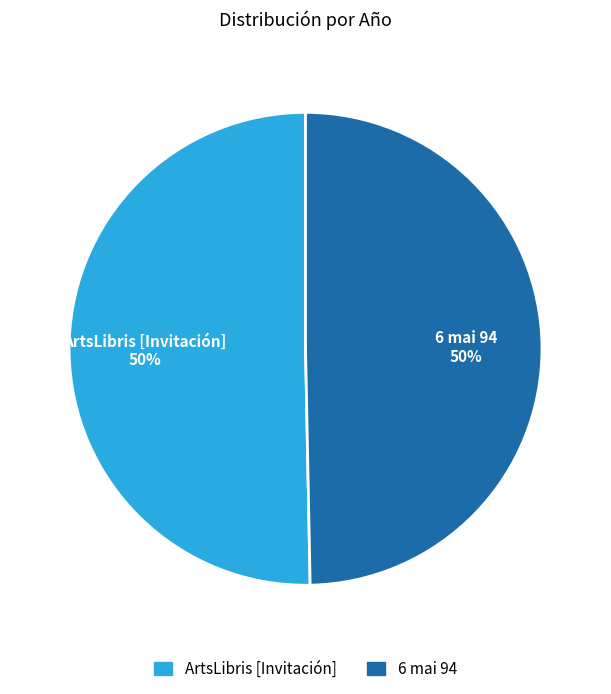

What percentage is the 6 mai 94 slice, to the nearest percent?

50%